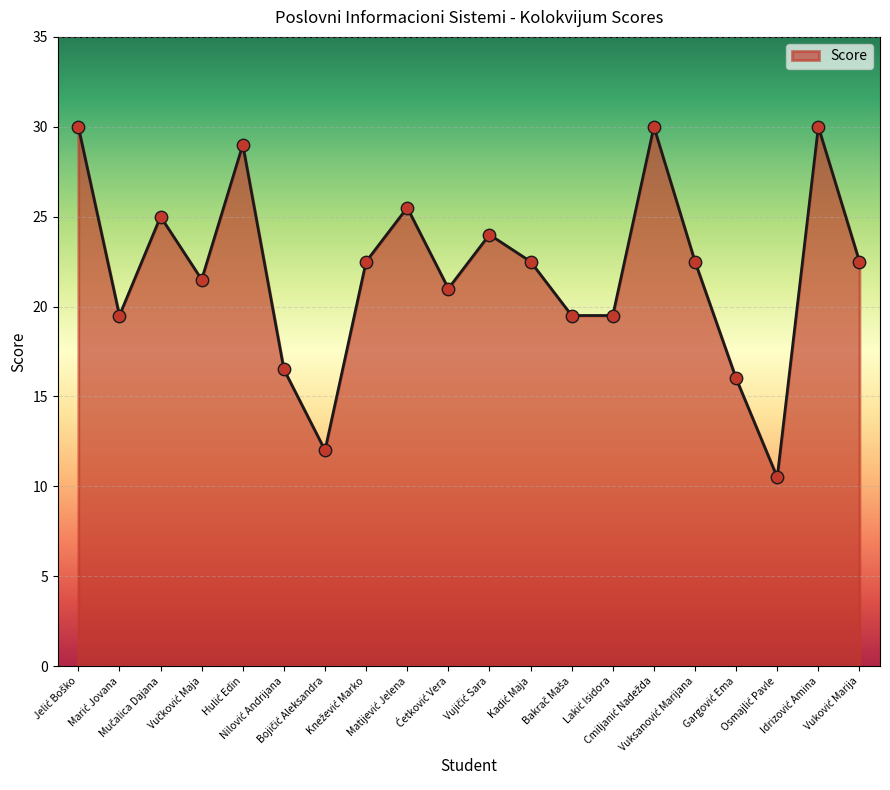

What is the maximum value shown in the chart?

30.0